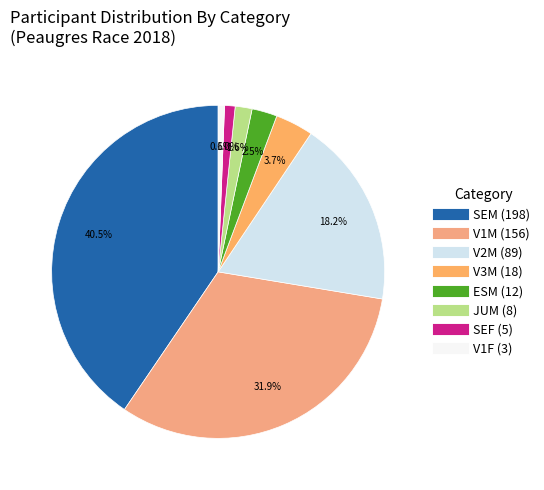

What is the change in value from V1M to V1F?

-153